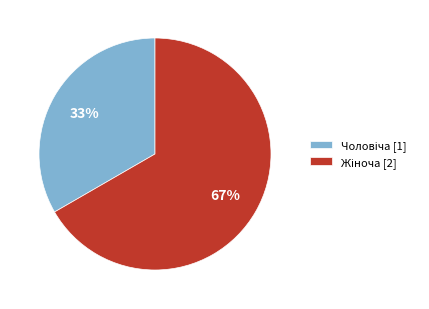

Does any single category account for the majority?

Yes